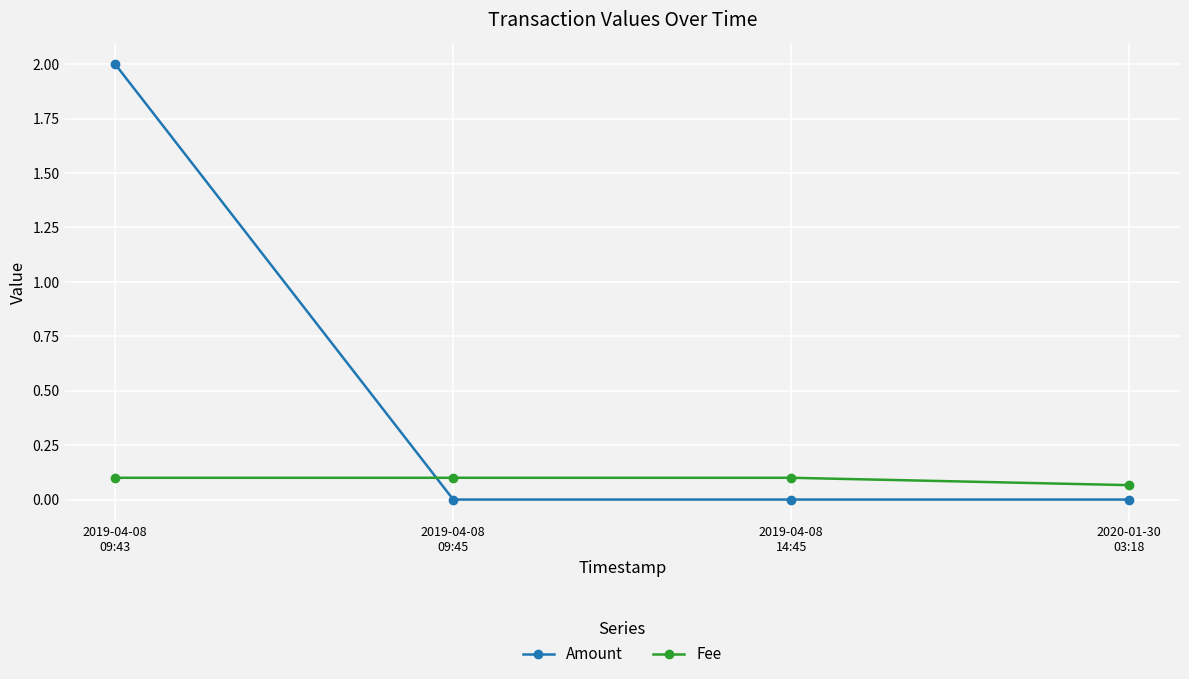

Does the chart have visible grid lines?

Yes